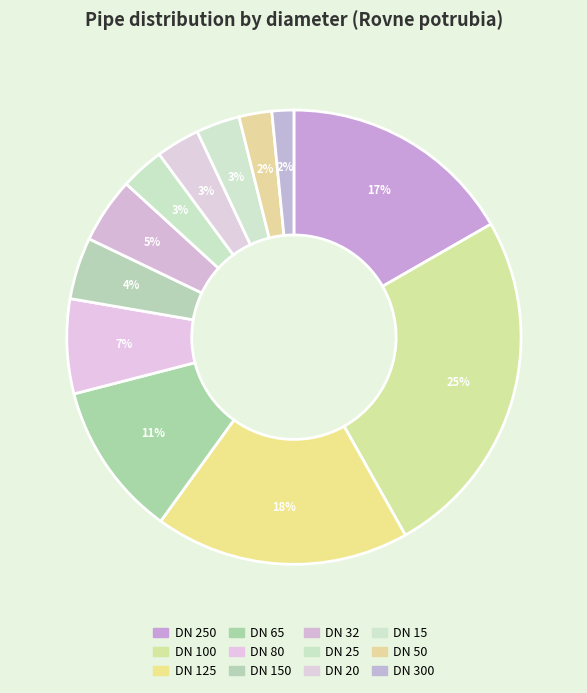

How many segments does this pie chart have?

12